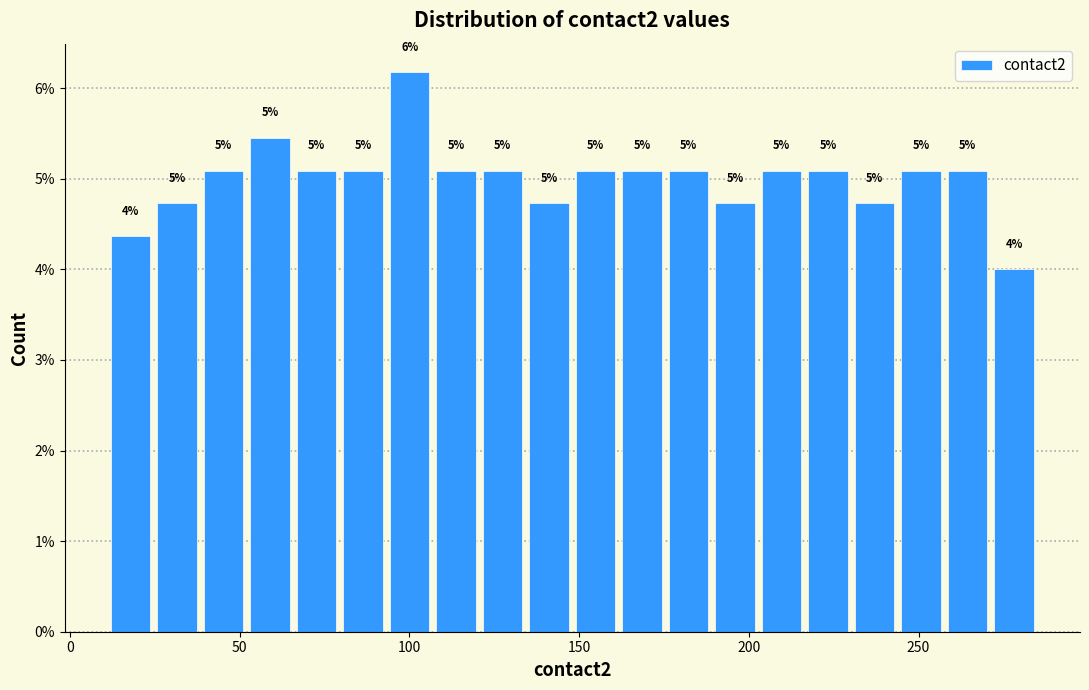

Read against the x-axis, roughly where is the centre of the tallest bar?

100